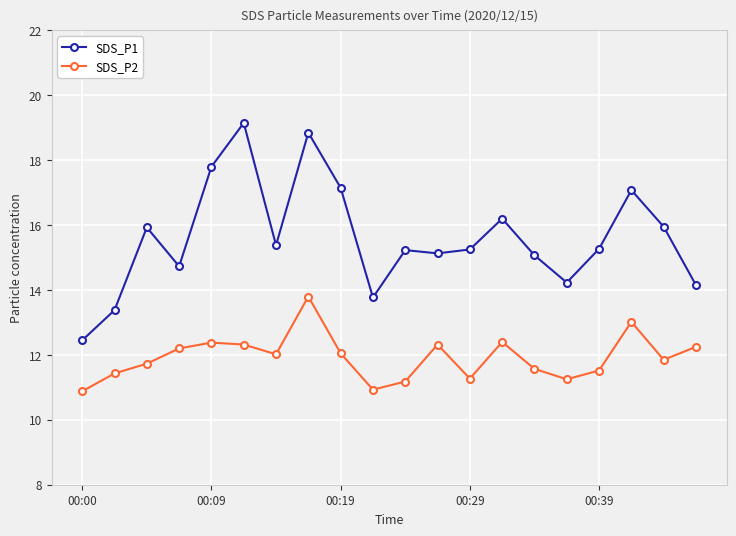

List the series in order of their overall mean, lowest first.

SDS_P2, SDS_P1